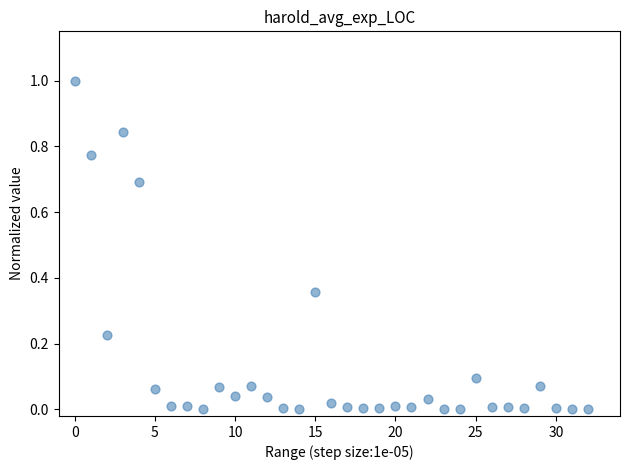

What is the range of Y values (max minus min)?

1.0